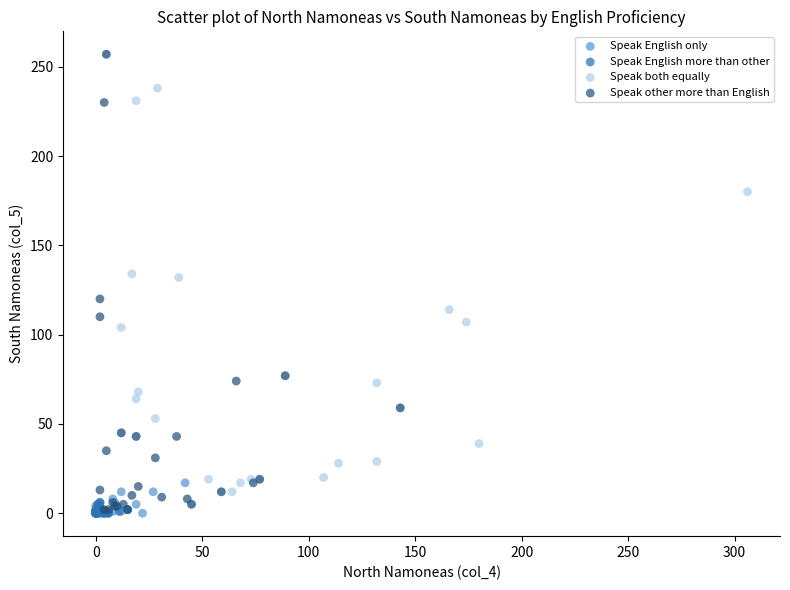

What are all the series names shown in the legend?

Speak English only, Speak English more than other, Speak both equally, Speak other more than English